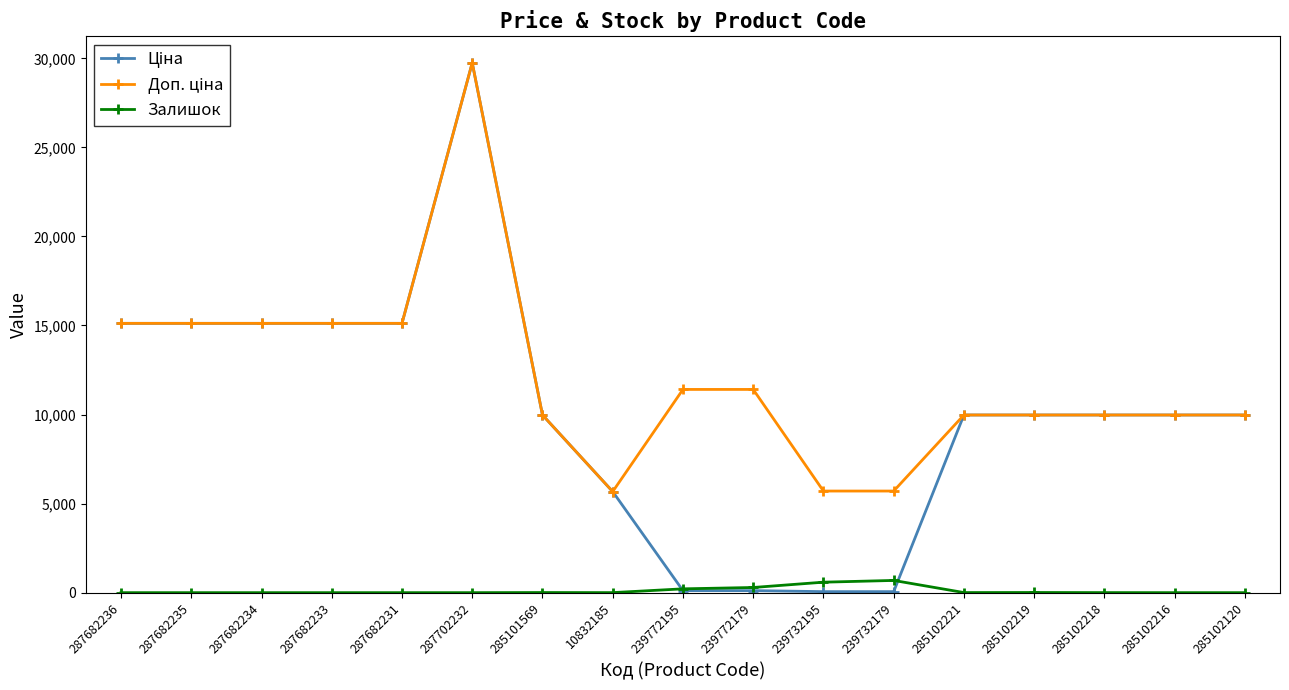

How many categories are shown in the chart?

17